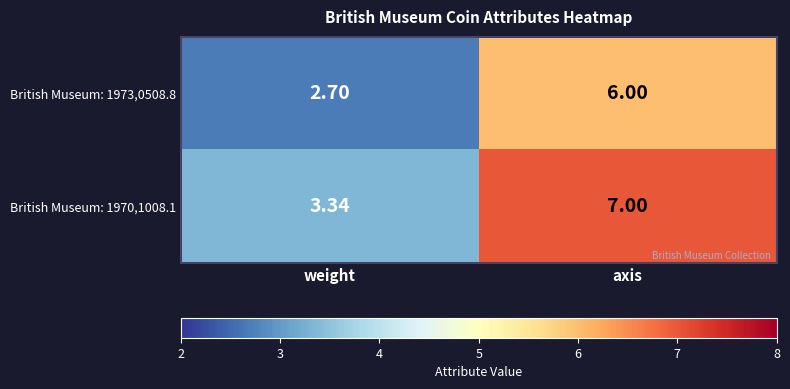

Where is British Museum: 1970,1008.1 nearest to the value 5?

weight